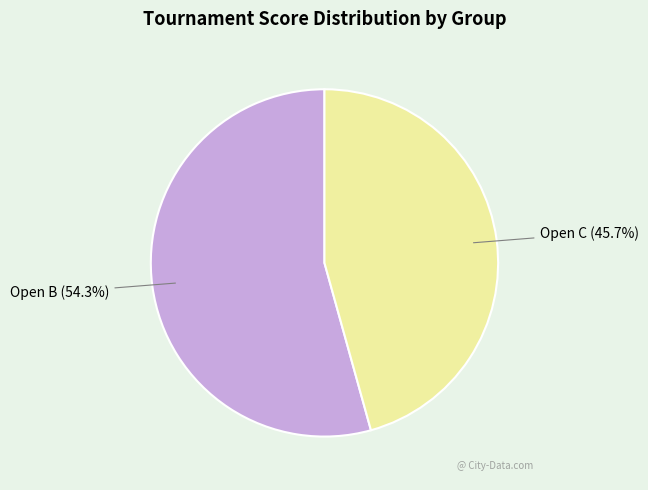

What percentage is the Open B slice, to the nearest percent?

54%